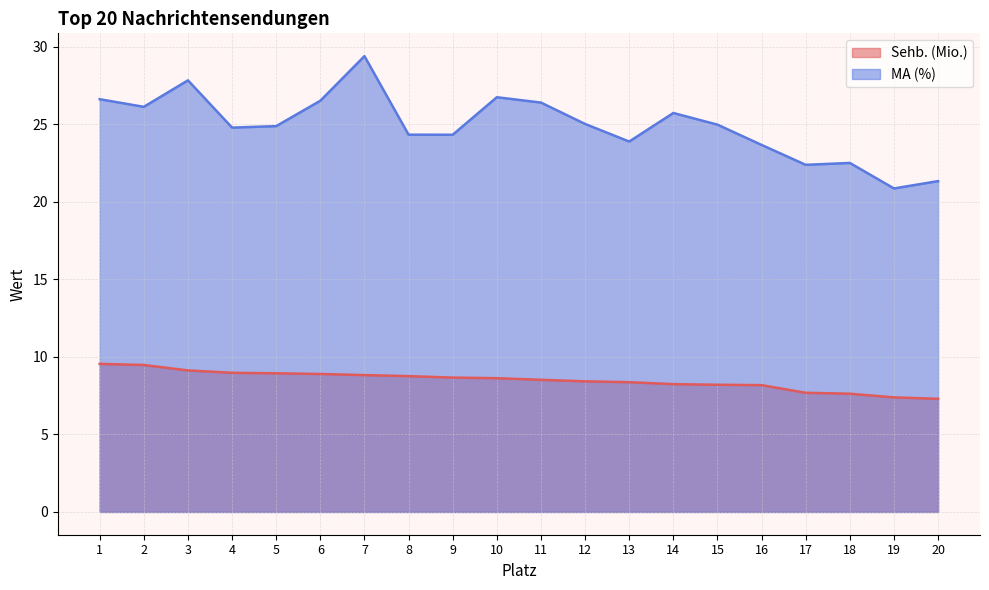

What is the value of the MA (%) point at the 8th from the left?

24.3